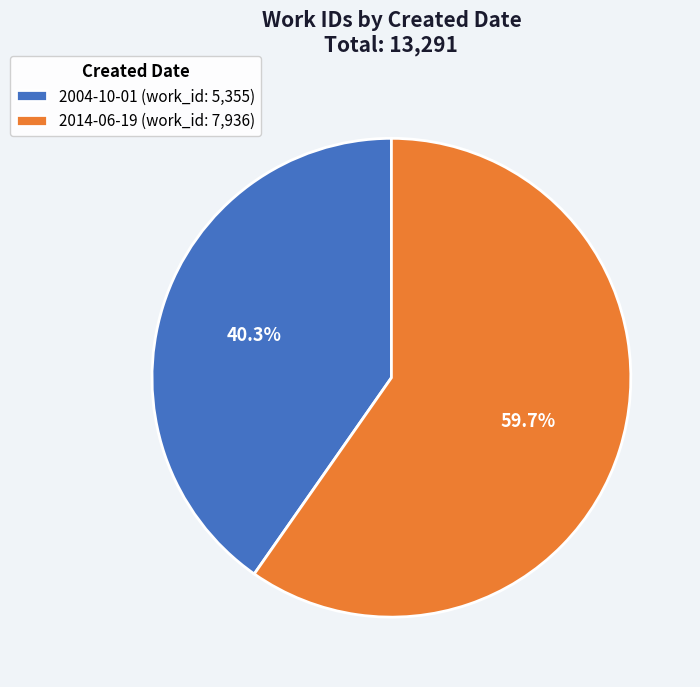

Which slice represents more than half of the pie?

2014-06-19